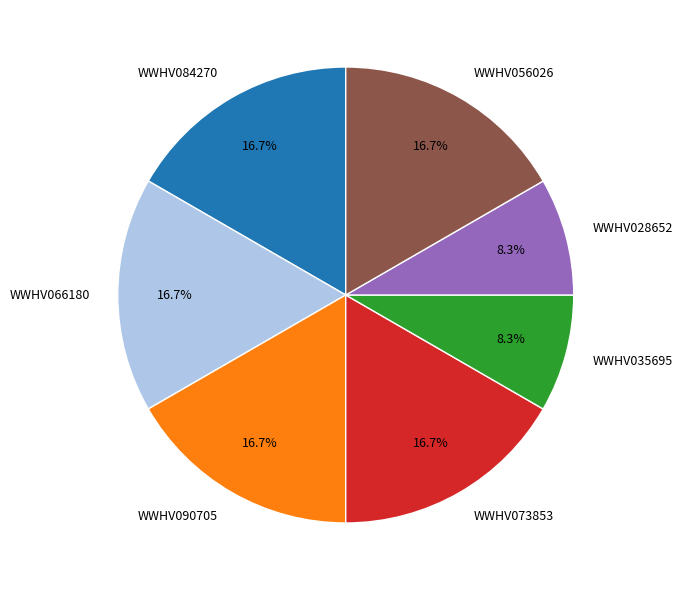

To the nearest percent, what portion does WWHV028652 represent?

8%